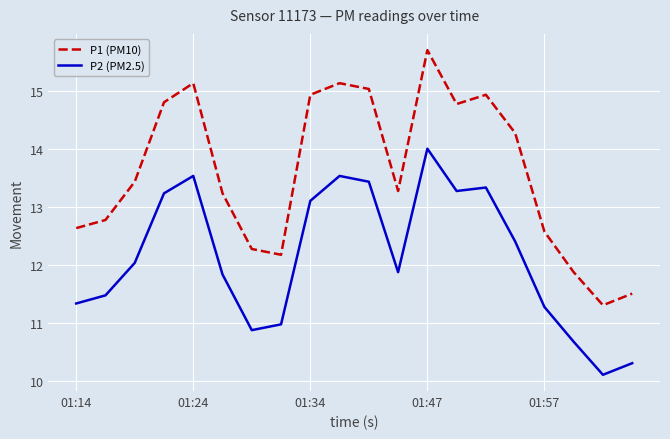

Which series has the largest range (max minus min)?

P1 (PM10)